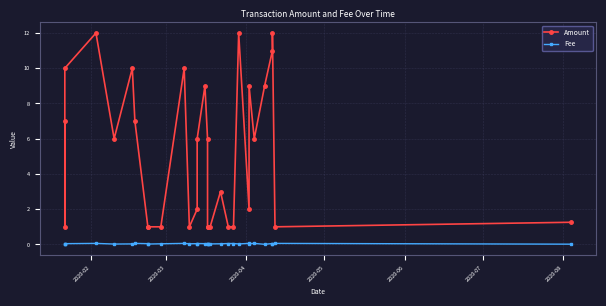

At how many categories does at least one series exceed 0?

31